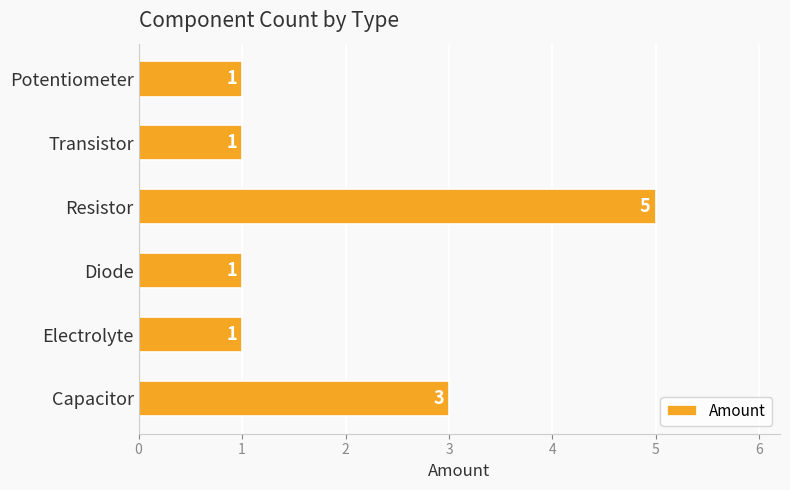

What is the sum of all values?

12